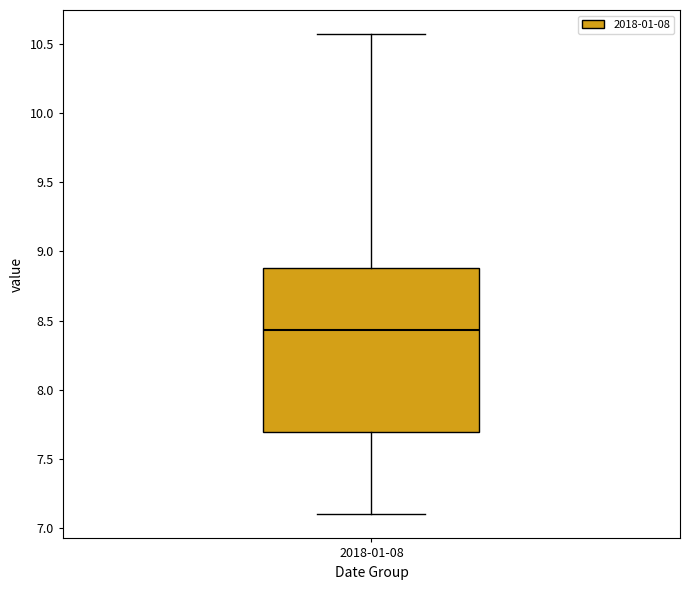

Transcribe this box plot: give where the median line is, the range the box spans, and where the two whiskers end, as read against the y-axis. The values are not printed on the chart, so give them approximately, as read against the axis.

median 8.45, box 7.70 to 8.90, whiskers 7.10 to 10.55